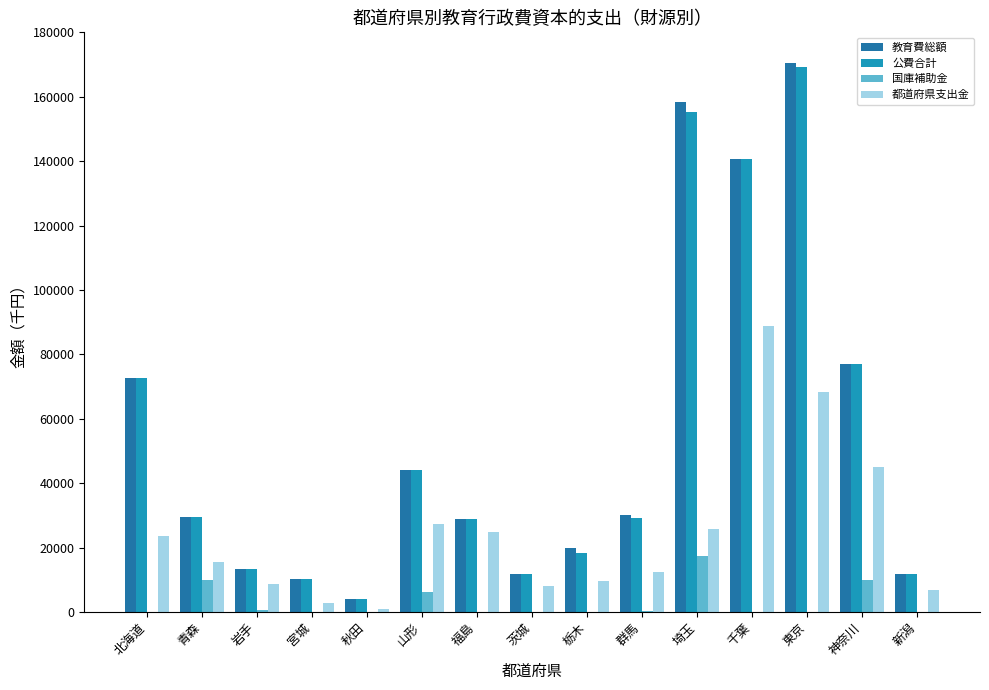

What is the sum of the 公費合計 values at 栃木 and 山形?

62446